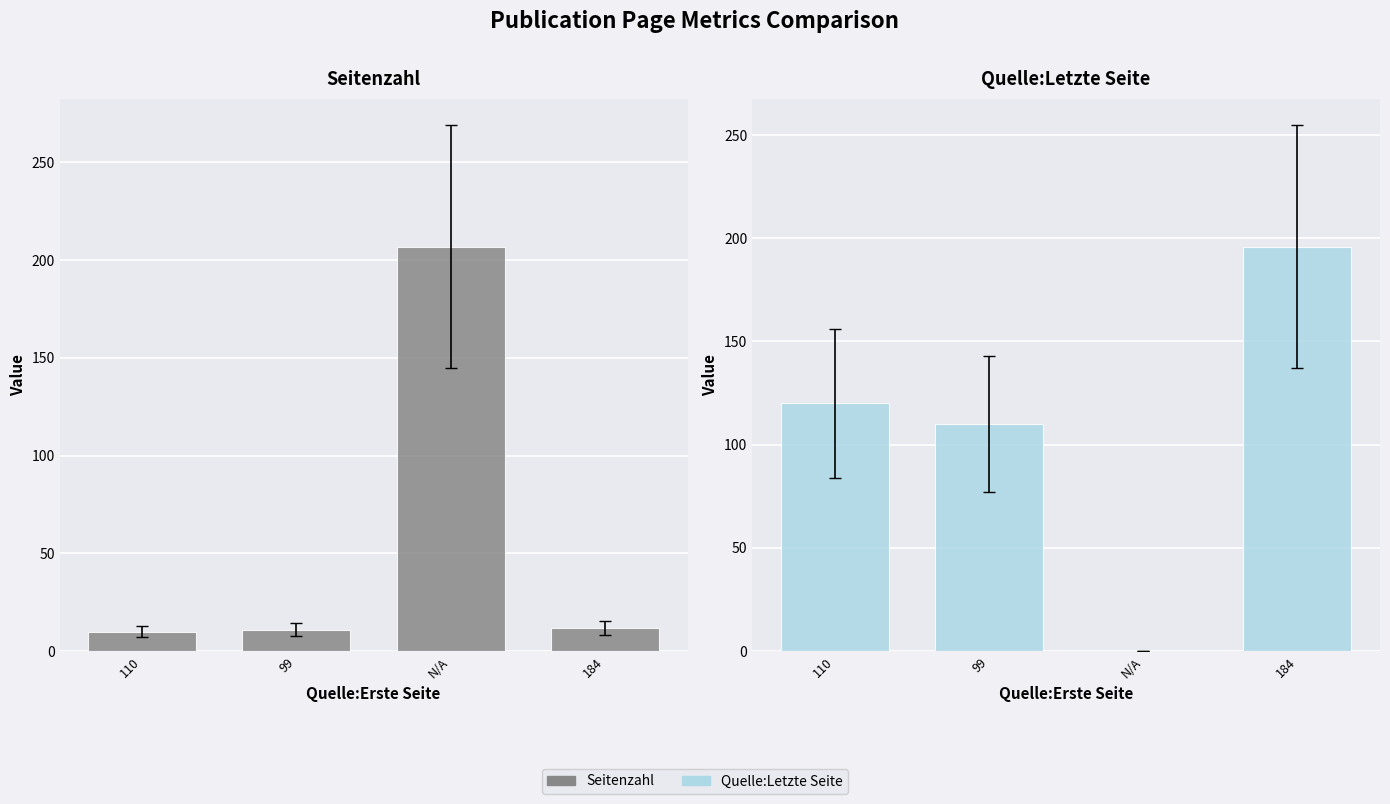

List the series in order of their peak value, highest first.

Seitenzahl, Quelle:Letzte Seite